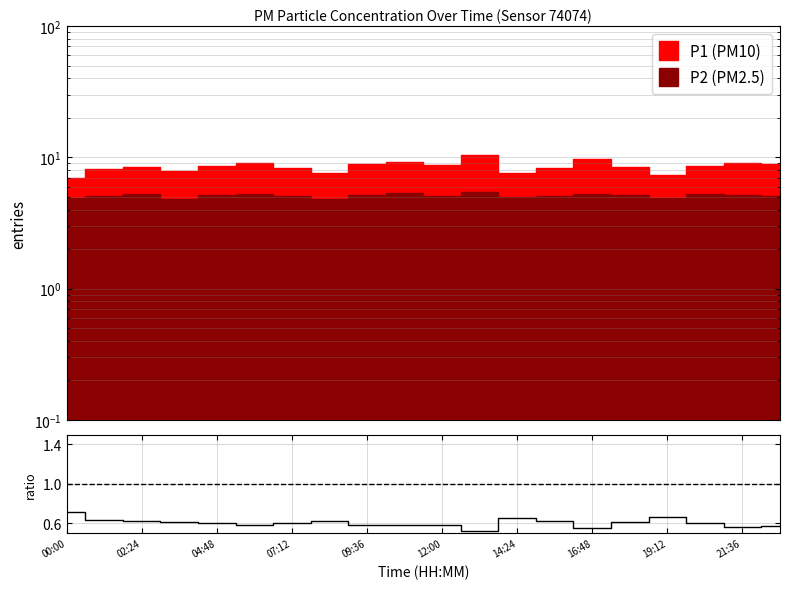

How many lines are shown in the chart?

1